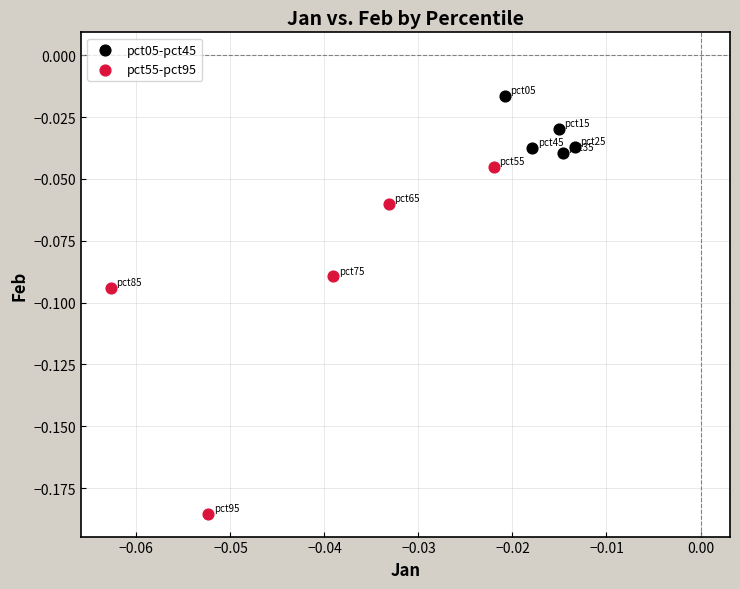

Which series reaches the minimum Y coordinate?

pct55-pct95